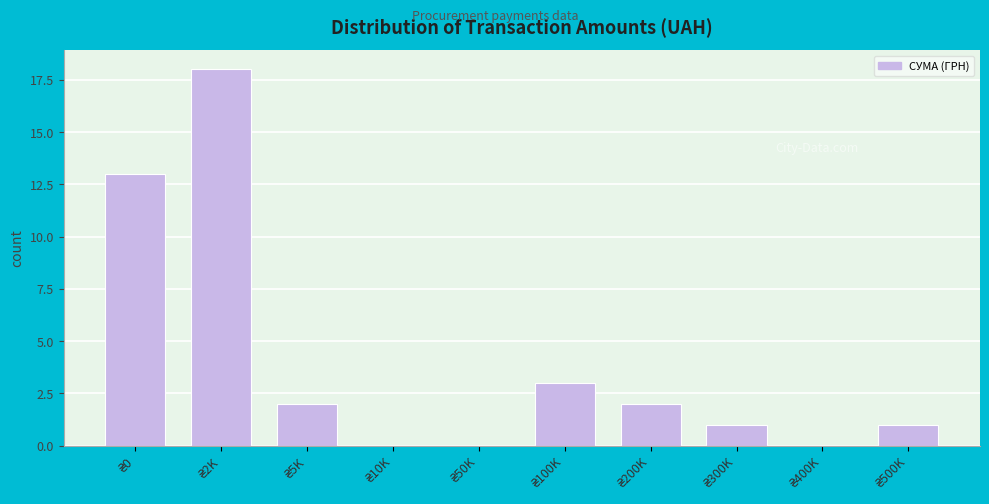

What is the maximum value shown in the chart?

18